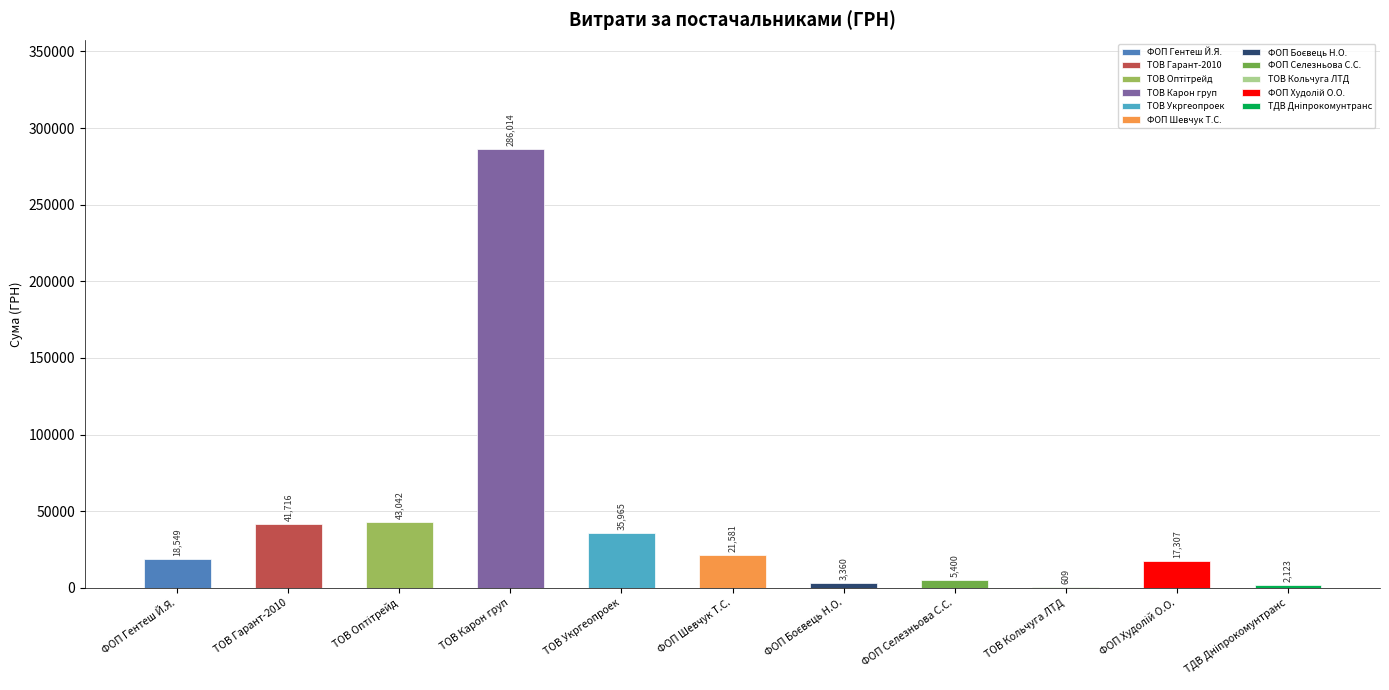

Rank the categories by value from lowest to highest.

ТОВ "Кольчуга ЛТД", ТДВ "Дніпрокомунтранс", ФОП "Боєвець Н.О.", ФОП "Селезньова С.С.", ФОП "Худолій О.О.", ФОП "Гентеш Й.Я.", ФОП "Шевчук Т.С.", ТОВ "Укргеопроек", ТОВ "Гарант-2010", ТОВ "Оптітрейд", ТОВ "Карон груп"